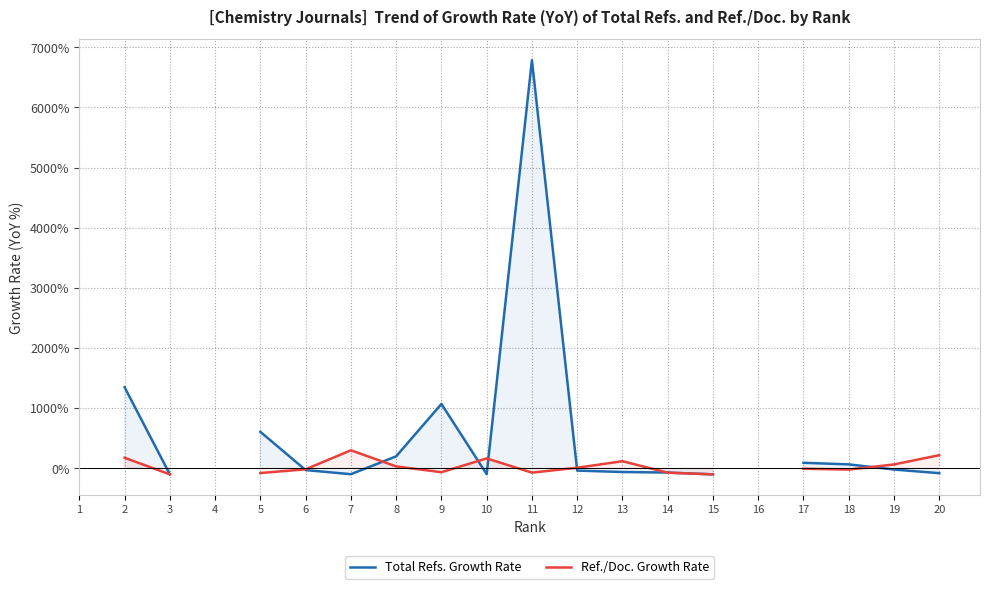

Is this an area chart (filled region under the line)?

No